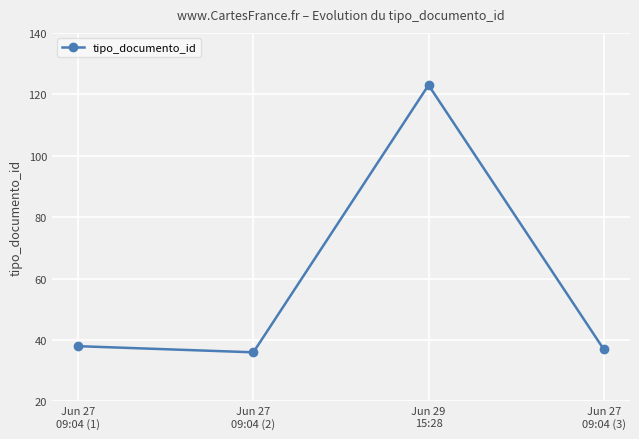

The chart shows a value of 207 at Jun 29
15:28. True or false?

False